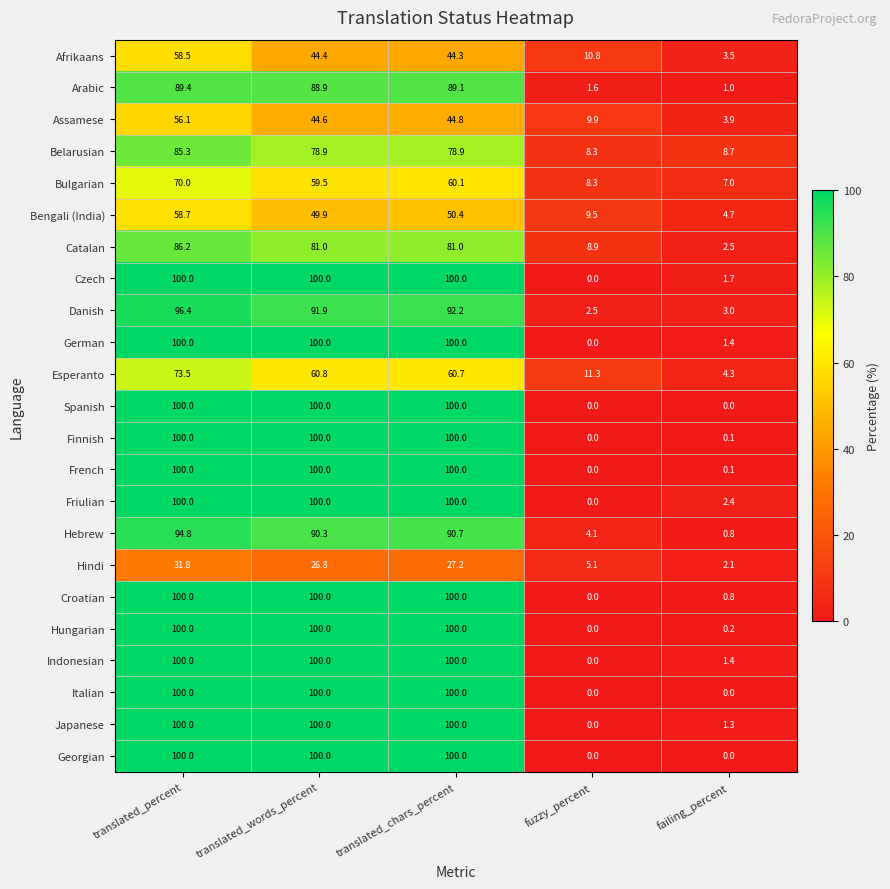

Is it true that French equals 57.9 at translated_words_percent?

False